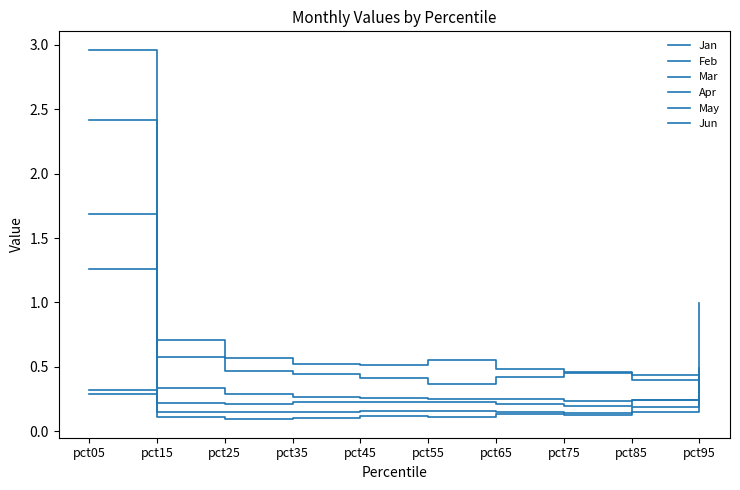

Reading right to left, what are all the values shown in this chart?

Jan: pct95=0.4	pct85=0.4	pct75=0.5	pct65=0.5	pct55=0.6	pct45=0.5	pct35=0.5	pct25=0.6	pct15=0.7	pct05=2.4
Feb: pct95=1.0	pct85=0.4	pct75=0.5	pct65=0.4	pct55=0.4	pct45=0.4	pct35=0.4	pct25=0.5	pct15=0.6	pct05=3.0
Mar: pct95=0.4	pct85=0.2	pct75=0.2	pct65=0.2	pct55=0.2	pct45=0.2	pct35=0.2	pct25=0.2	pct15=0.2	pct05=1.7
Apr: pct95=0.3	pct85=0.1	pct75=0.1	pct65=0.1	pct55=0.1	pct45=0.1	pct35=0.1	pct25=0.1	pct15=0.1	pct05=0.3
May: pct95=0.5	pct85=0.2	pct75=0.2	pct65=0.3	pct55=0.2	pct45=0.3	pct35=0.3	pct25=0.3	pct15=0.3	pct05=1.3
Jun: pct95=0.4	pct85=0.2	pct75=0.1	pct65=0.1	pct55=0.2	pct45=0.2	pct35=0.2	pct25=0.2	pct15=0.2	pct05=0.3